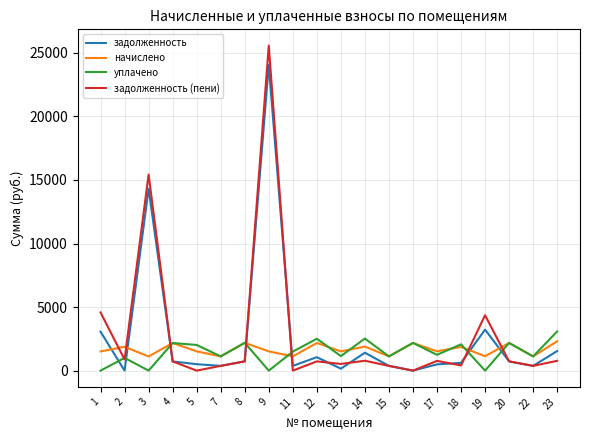

What is the sum of the задолженность values at 8 and 11?

1102.4